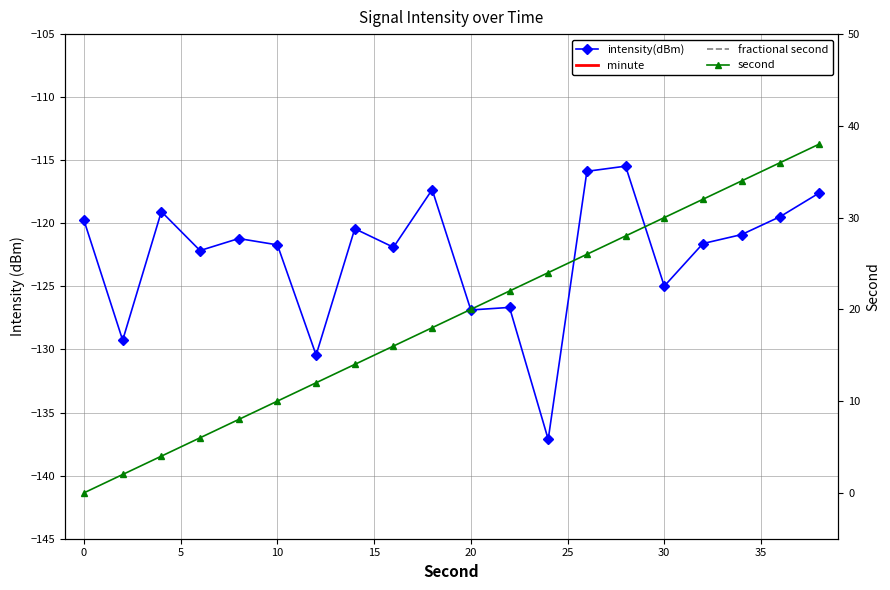

How many data points does each series have?

20